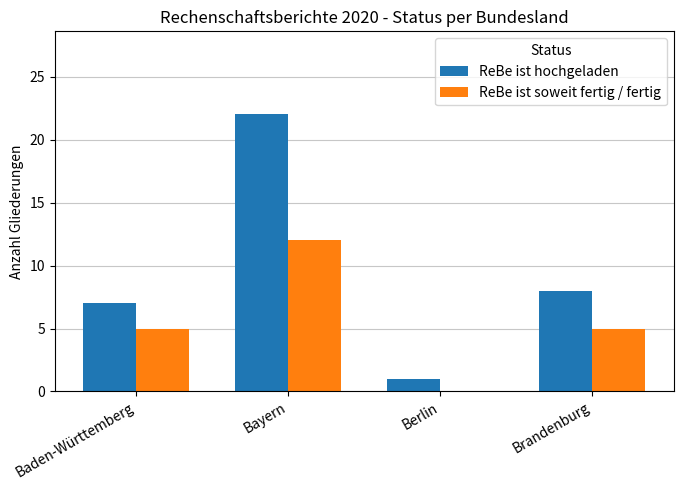

Is it true that ReBe ist soweit fertig / fertig equals -6 at Berlin?

False